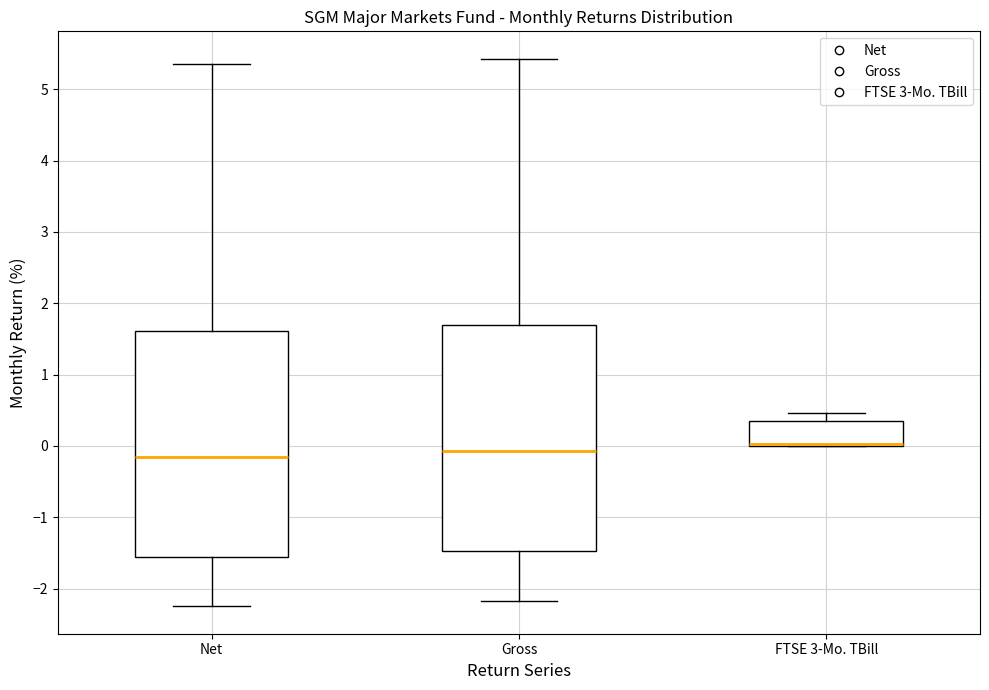

Reading left to right, transcribe this box plot: for each box, give where its median line is, the range the box spans, and where its two whiskers end, as read against the y-axis. The values are not printed on the chart, so give them approximately, as read against the axis.

Net: median -0.1, box -1.6 to 1.6, whiskers -2.2 to 5.4
Gross: median -0.1, box -1.5 to 1.7, whiskers -2.2 to 5.4
FTSE 3-Mo. TBill: median 0.0 (drawn on the box's lower edge), box 0.0 to 0.3, whiskers 0.0 to 0.5